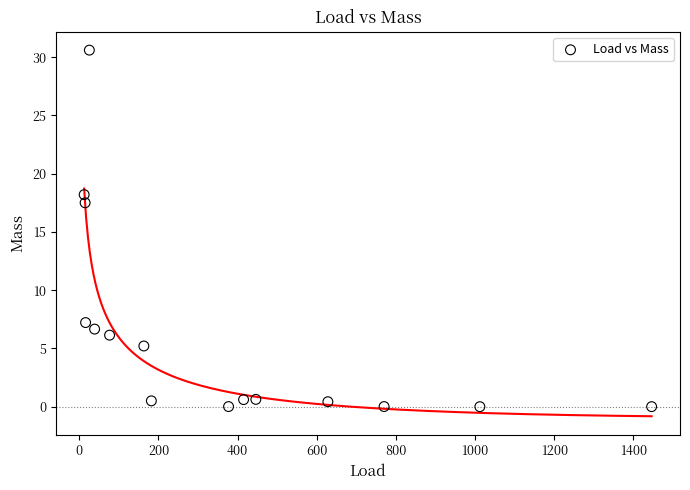

What Y value in the scatter plot is closest to 15?

17.5